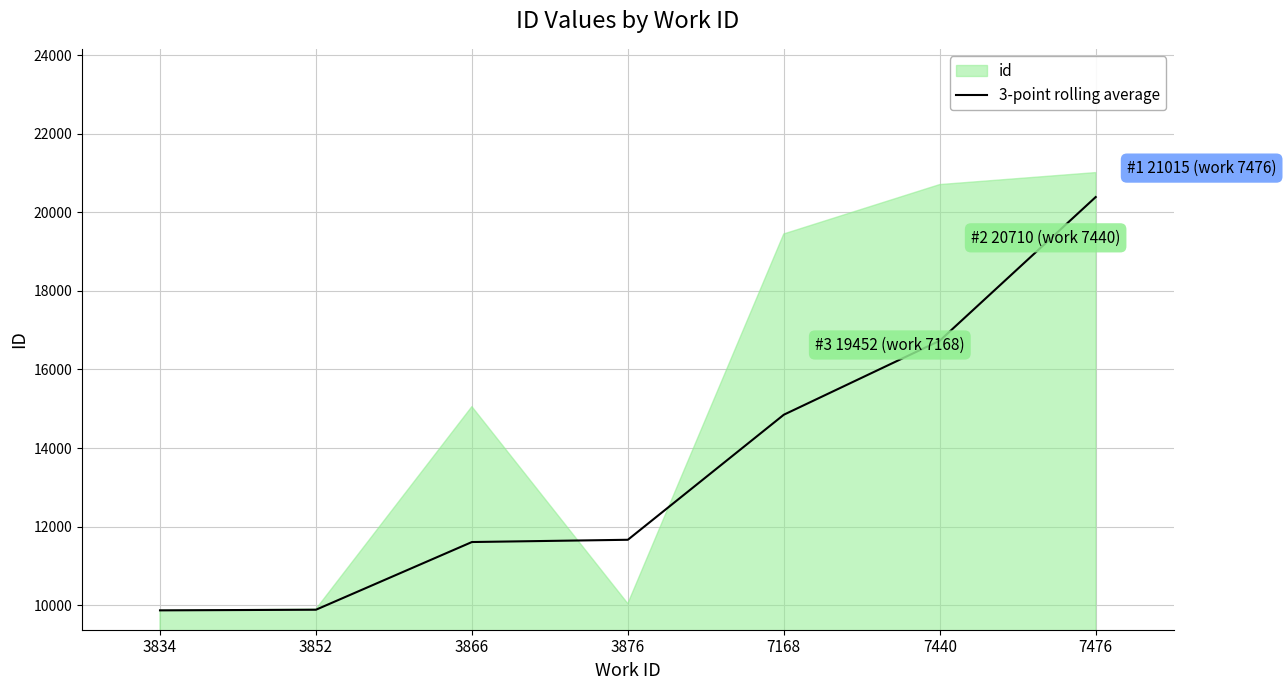

What is the maximum value for 3-point rolling average?

20392.3